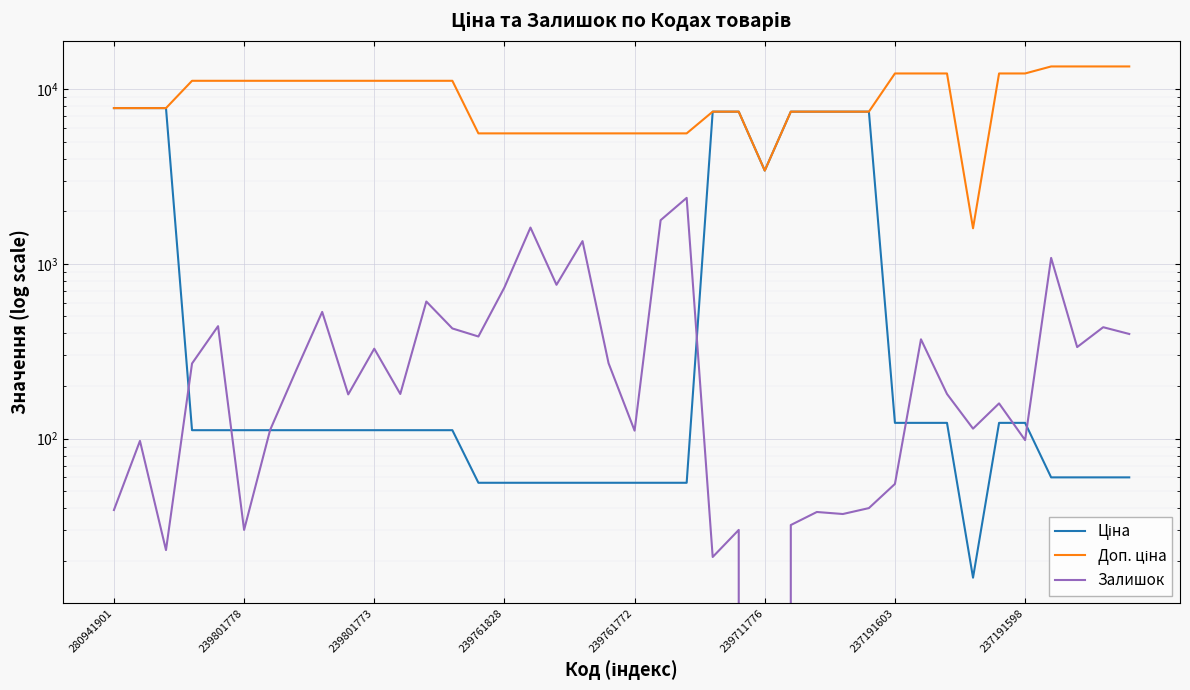

Reading left to right, list all the values displayed in this chart.

Ціна: 7792.9	7792.9	7792.9	111.7	111.7	111.7	111.7	111.7	111.7	111.7	111.7	111.7	111.7	111.7	55.9	55.9	55.9	55.9	55.9	55.9	55.9	55.9	55.9	7436.2	7436.2	3420.6	7436.2	7436.2	7436.2	7436.2	123.0	123.0	123.0	16.0	123.0	123.0	60.0	60.0	60.0	60.0
Доп. ціна: 7792.9	7792.9	7792.9	11169.0	11169.0	11169.0	11169.0	11169.0	11169.0	11169.0	11169.0	11169.0	11169.0	11169.0	5585.0	5585.0	5585.0	5585.0	5585.0	5585.0	5585.0	5585.0	5585.0	7436.2	7436.2	3421.0	7436.2	7436.2	7436.2	7436.2	12302.0	12302.0	12302.0	1599.0	12302.0	12302.0	13493.2	13493.2	13493.2	13493.2
Залишок: 39.0	97.0	23.0	269.0	440.0	30.0	112.0	246.0	531.0	179.0	327.0	180.0	609.0	427.0	384.0	733.0	1614.0	759.0	1350.0	270.0	111.0	1779.0	2387.0	21.0	30.0	0.0	32.0	38.0	37.0	40.0	55.0	370.0	180.0	114.0	159.0	98.0	1082.0	334.0	434.0	397.0